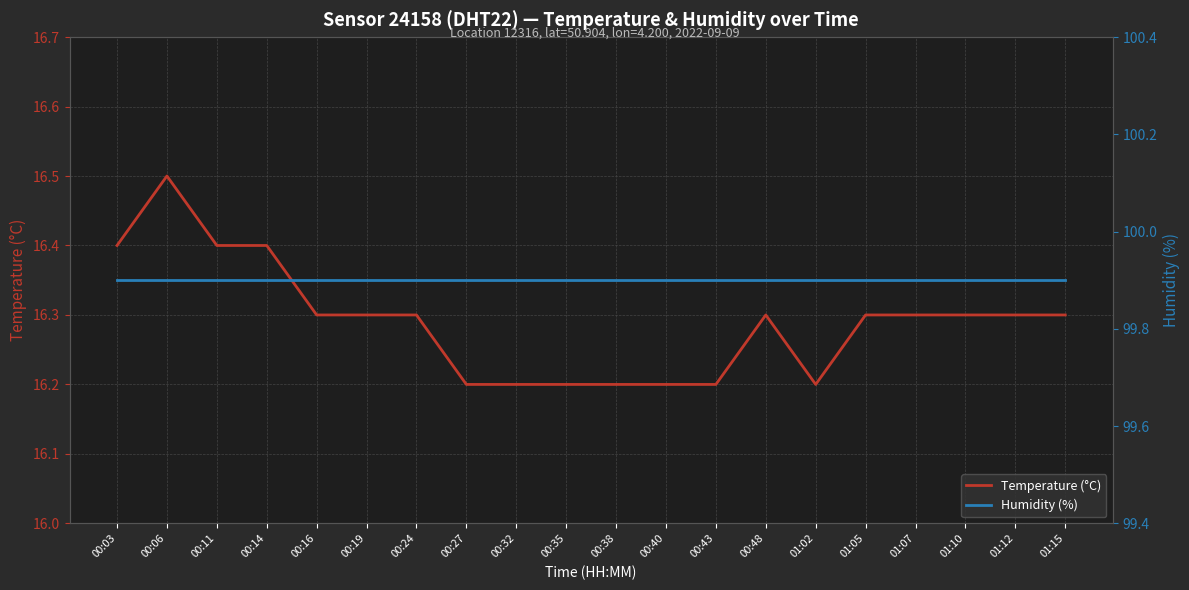

List the series in order of their peak value, highest first.

Humidity (%), Temperature (°C)